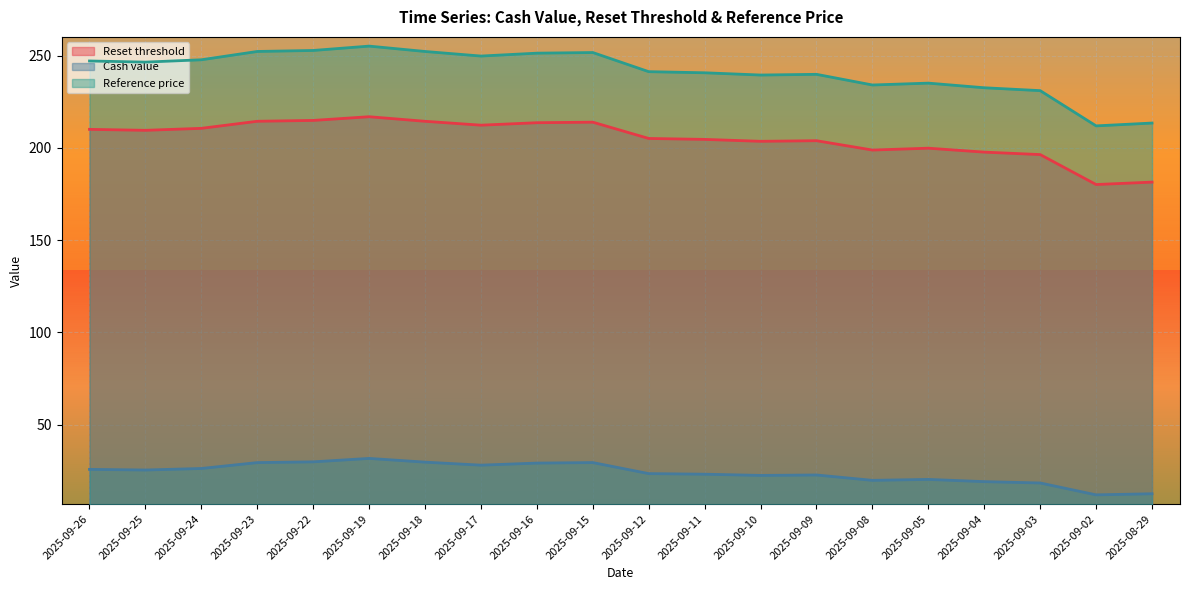

What is the minimum value for Reference price?

212.0